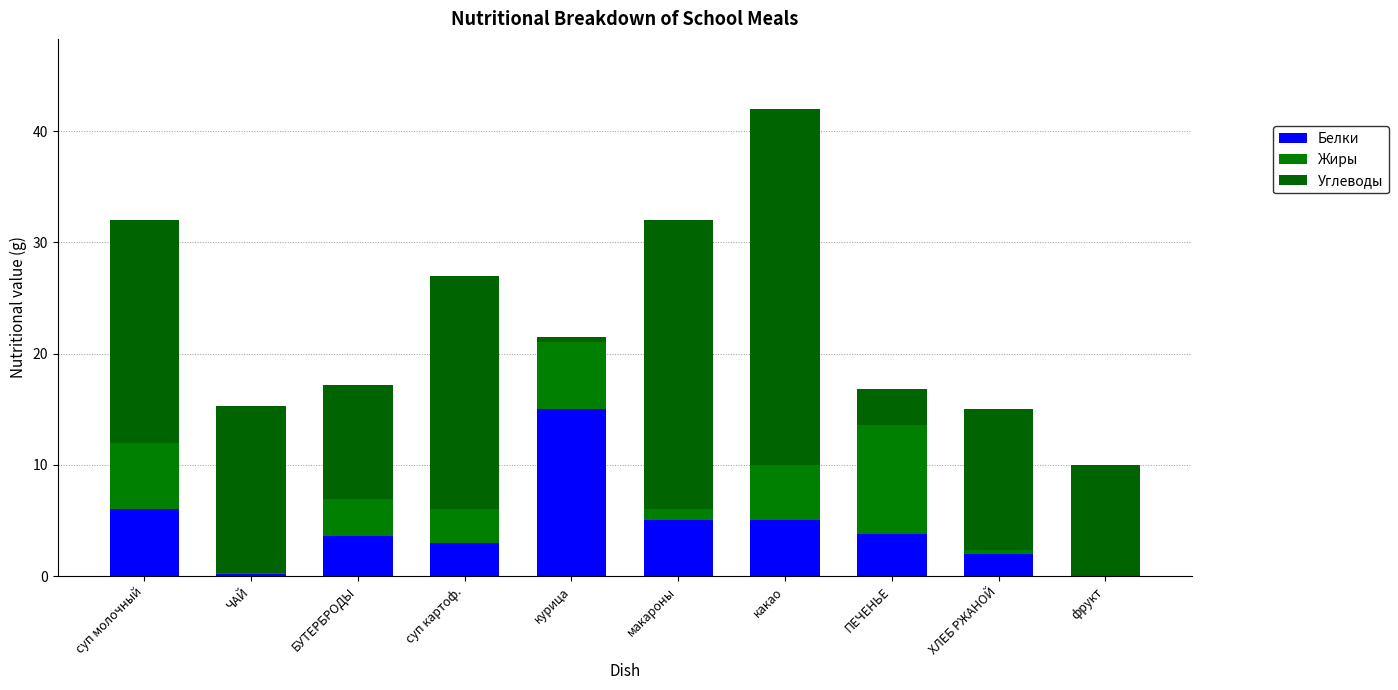

How many categories are shown in the chart?

10